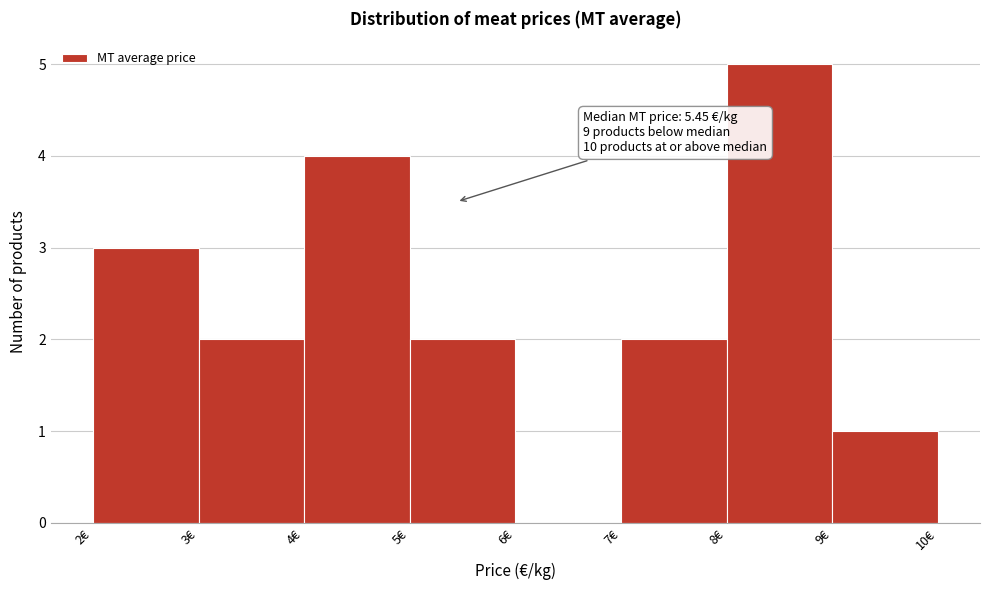

Over which range of the x-axis is the bar tallest?

8 to 9